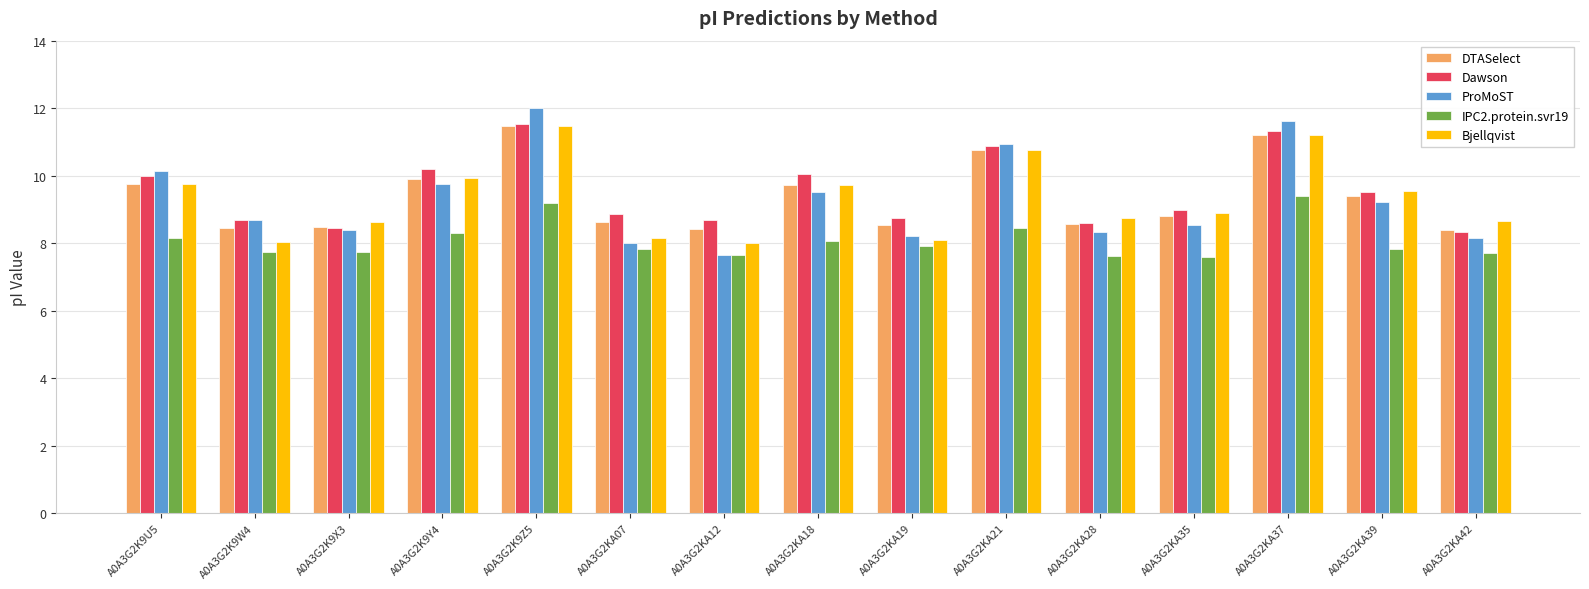

Is the value of IPC2.protein.svr19 at A0A3G2K9X3 greater than the value of ProMoST at A0A3G2KA18?

No